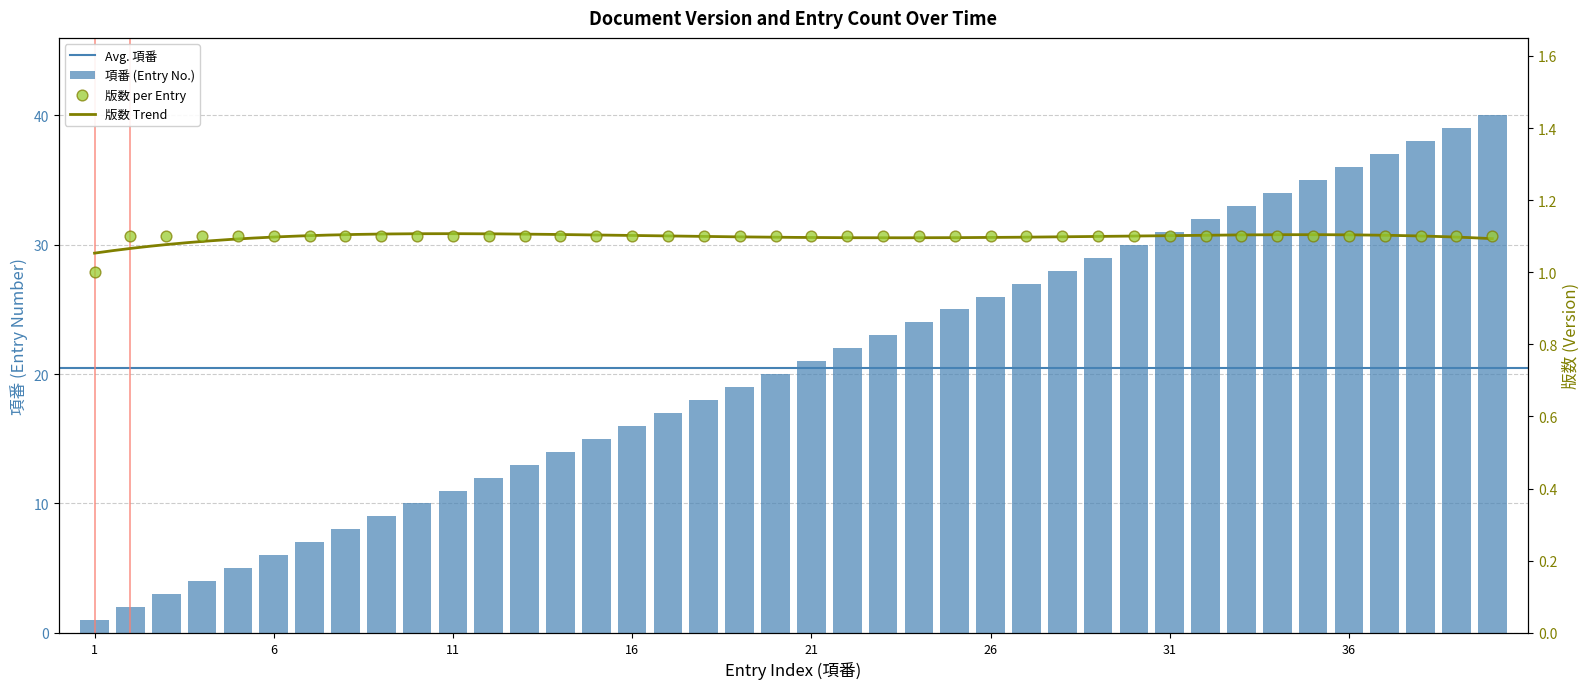

Is the value of 項番 at 2018-10-31 greater than the value of 版数 at 2018-10-31?

Yes